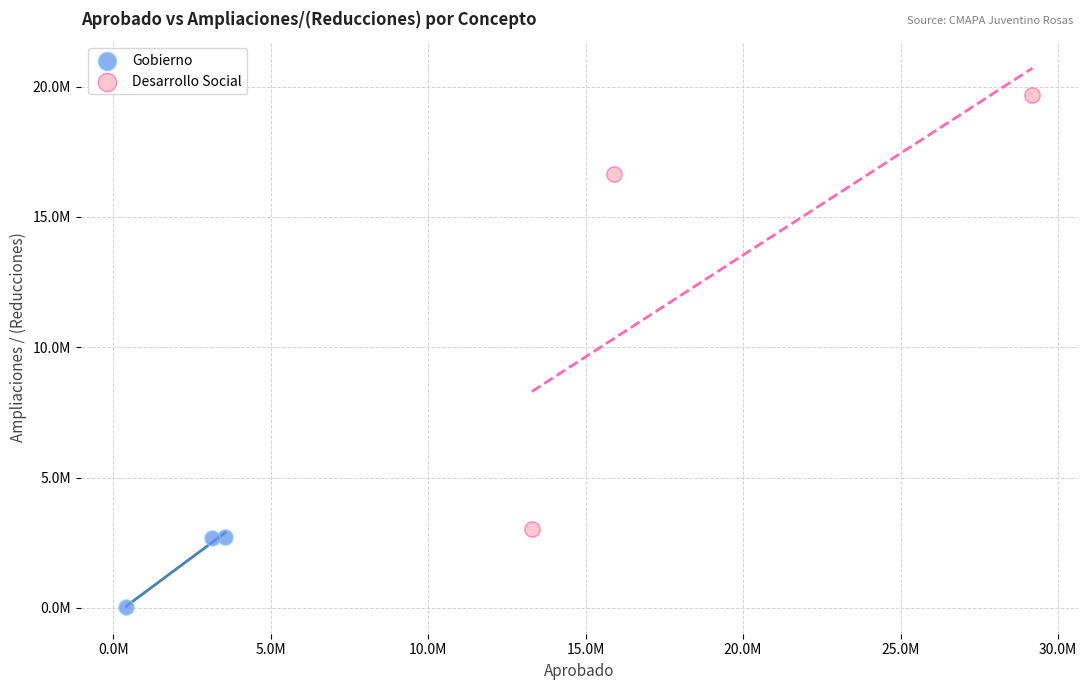

Which series reaches the maximum Y coordinate?

Desarrollo Social